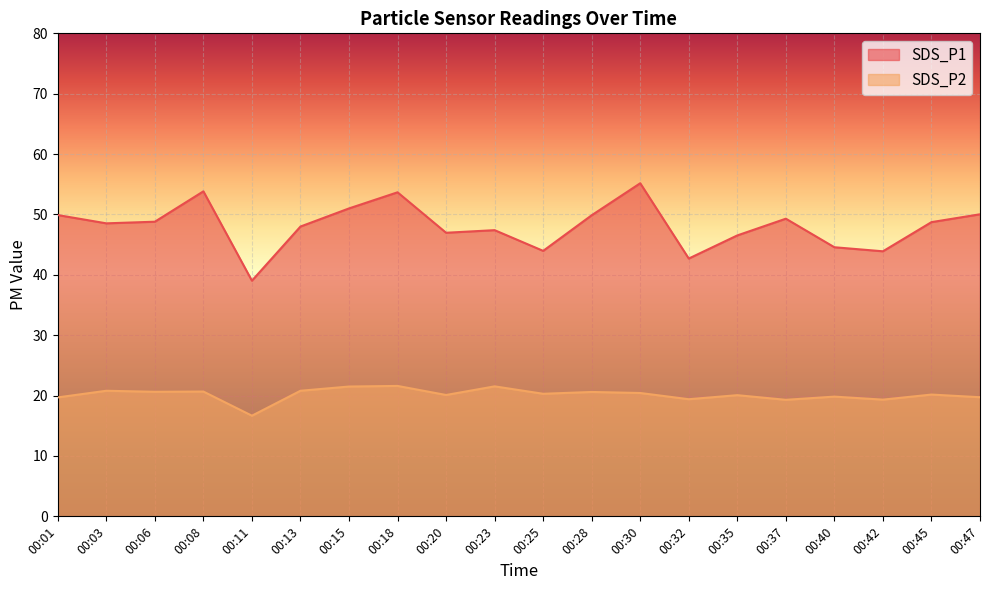

At which category is the sum across all series the highest?

00:30